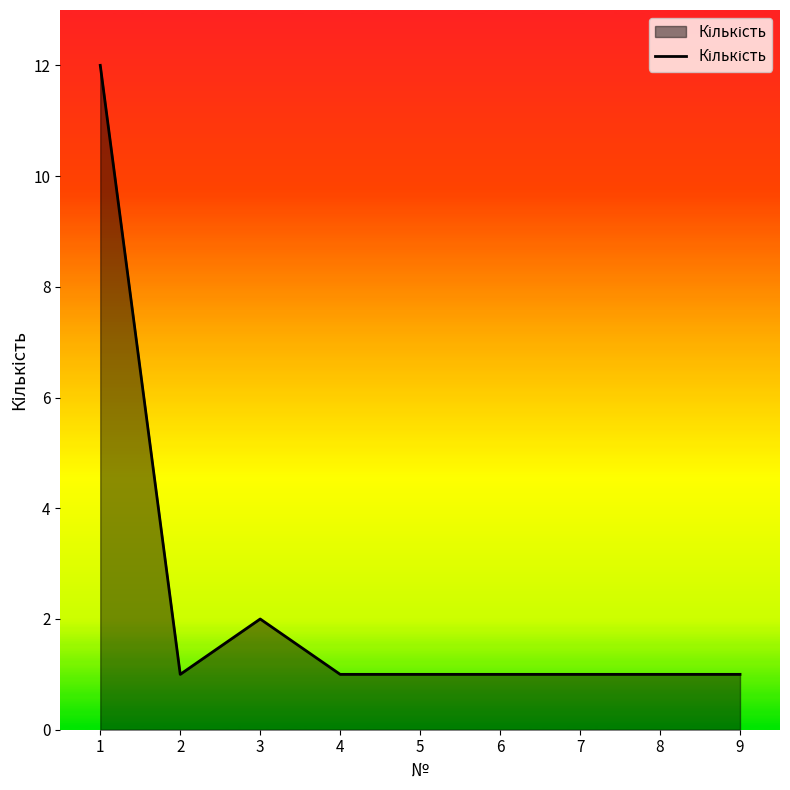

What is the difference between the second highest and second lowest values?

1